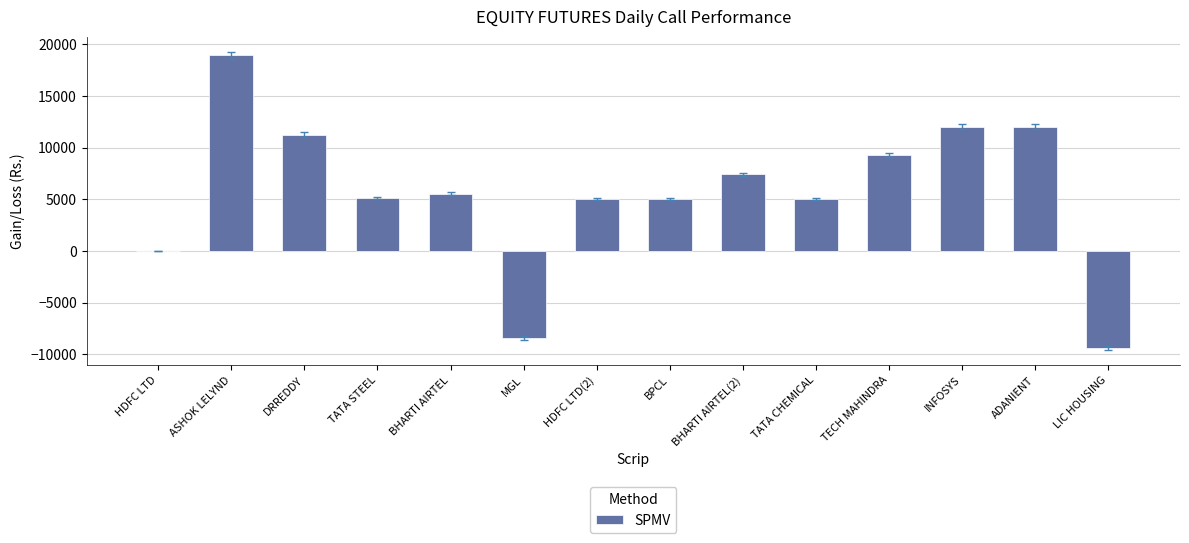

Read the value at BHARTI AIRTEL.

5553.0